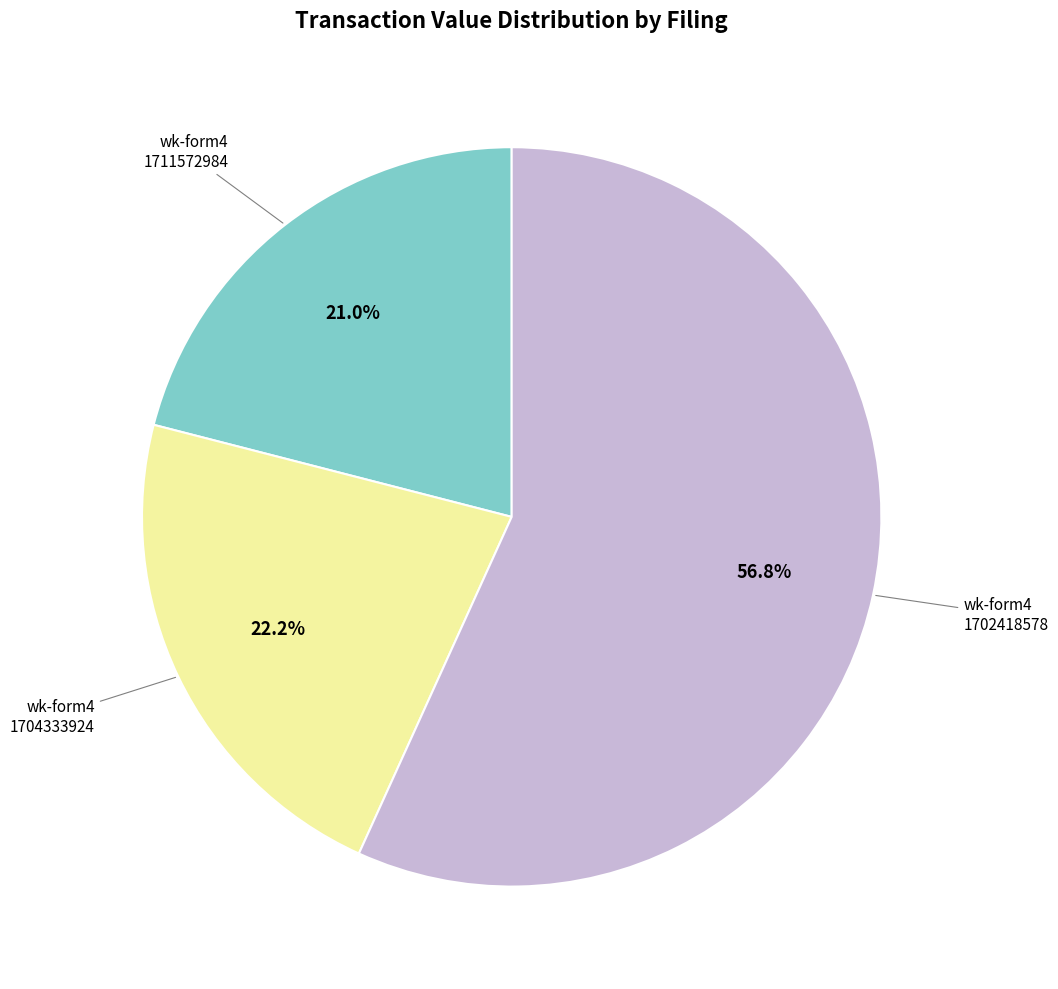

Does any single category account for the majority?

Yes